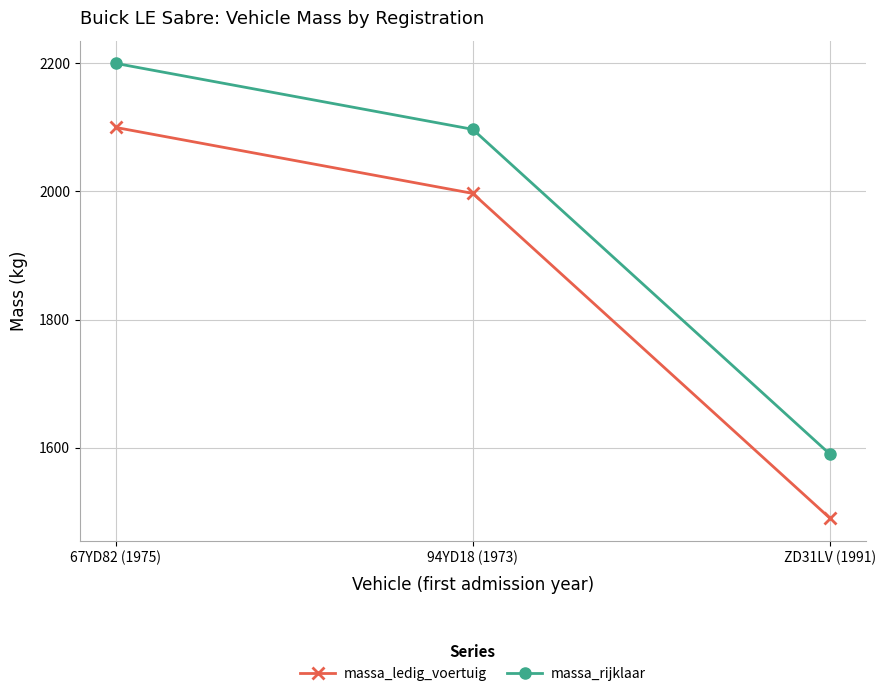

What is the label of the 1st point from the right?

ZD31LV (1991)